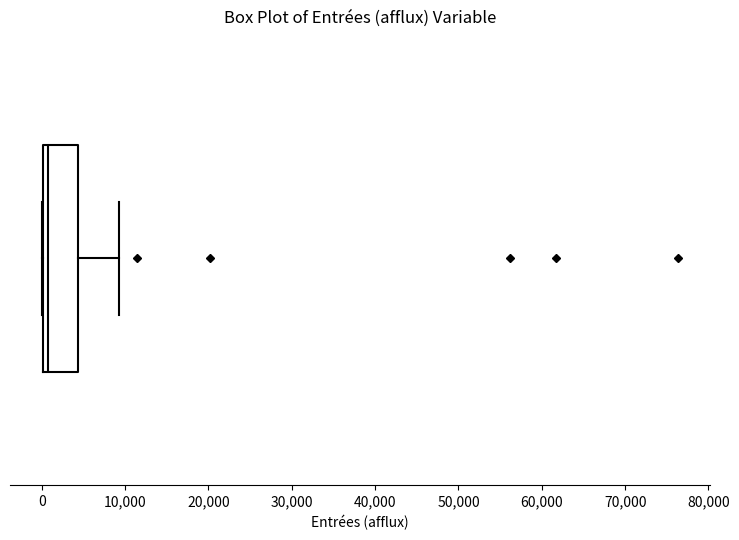

Where does the median line of the box sit on the x-axis? The values are not printed on the chart, so give them approximately, as read against the axis.

1000